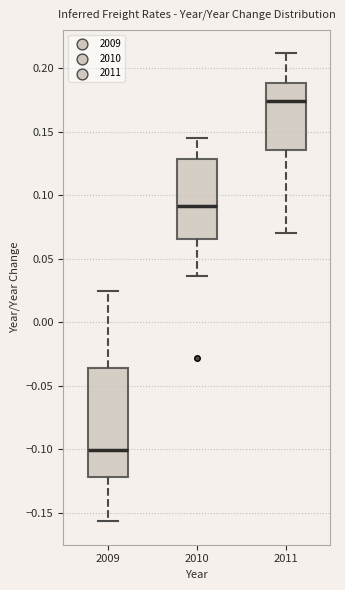

Which box is the tallest, from its lower edge to its upper edge?

2009